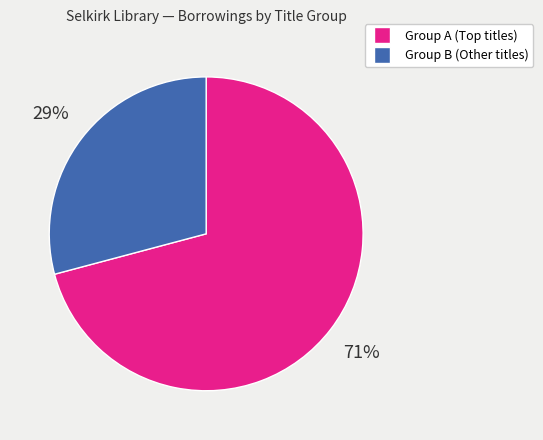

To the nearest percent, what is the difference between the largest and smallest slice percentages?

42%